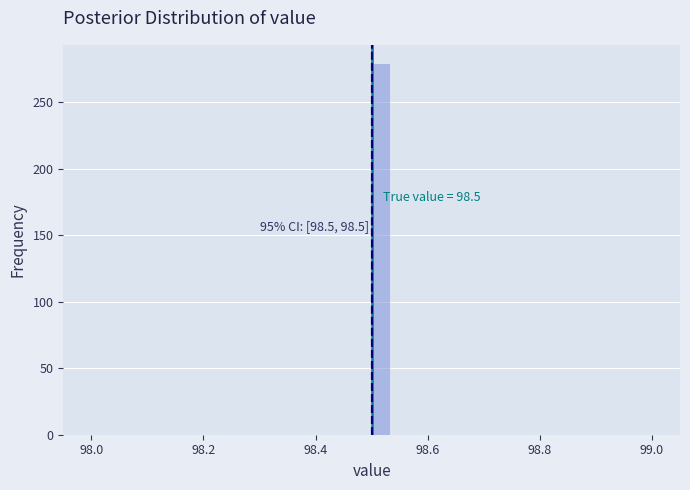

Read against the x-axis, roughly where is the centre of the tallest bar?

98.52